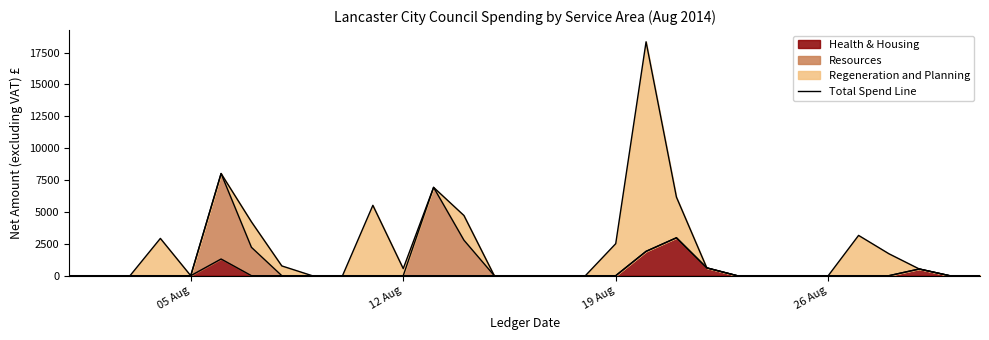

What is the average value?

2151.4